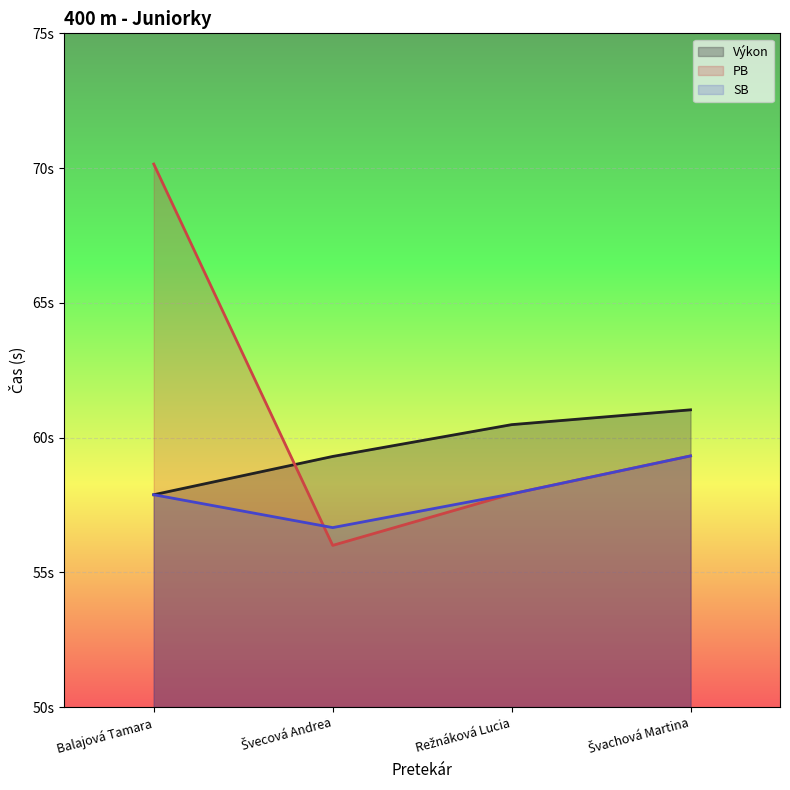

List the series in order of their peak value, highest first.

PB, Výkon, SB